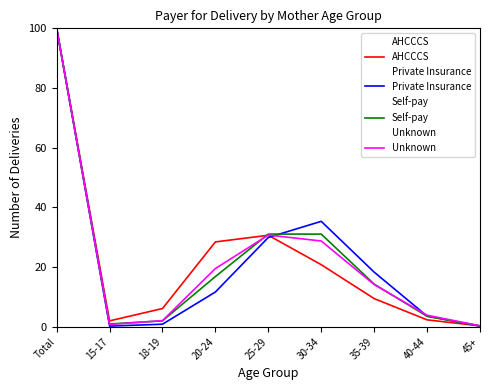

What is the average value of the Self-pay series?

22.2